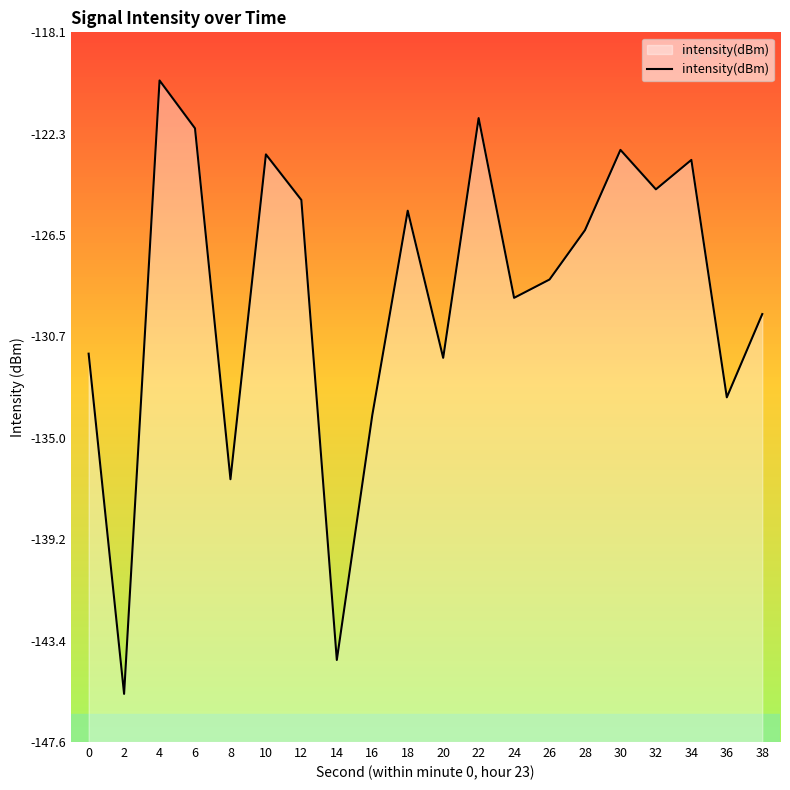

True or false: the data shows -136.7 at 8.

True